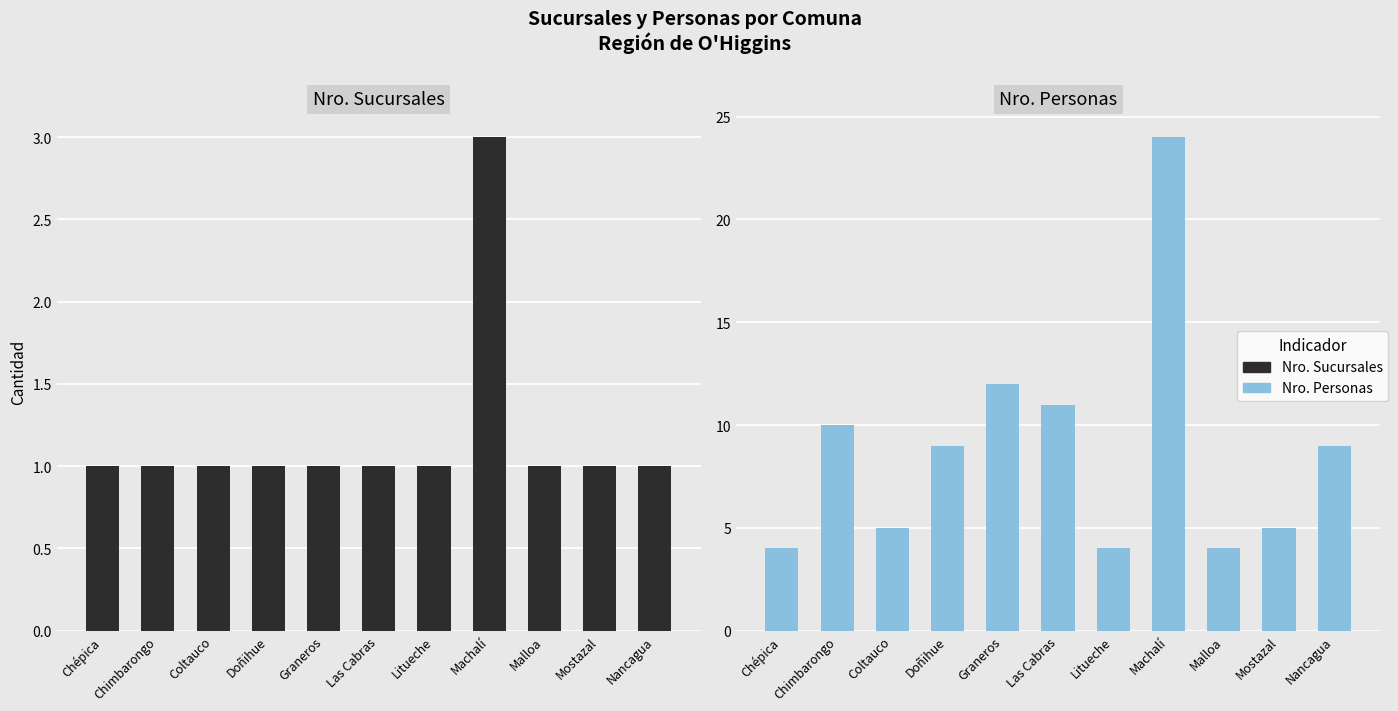

At which category is the sum across all series the highest?

Machalí